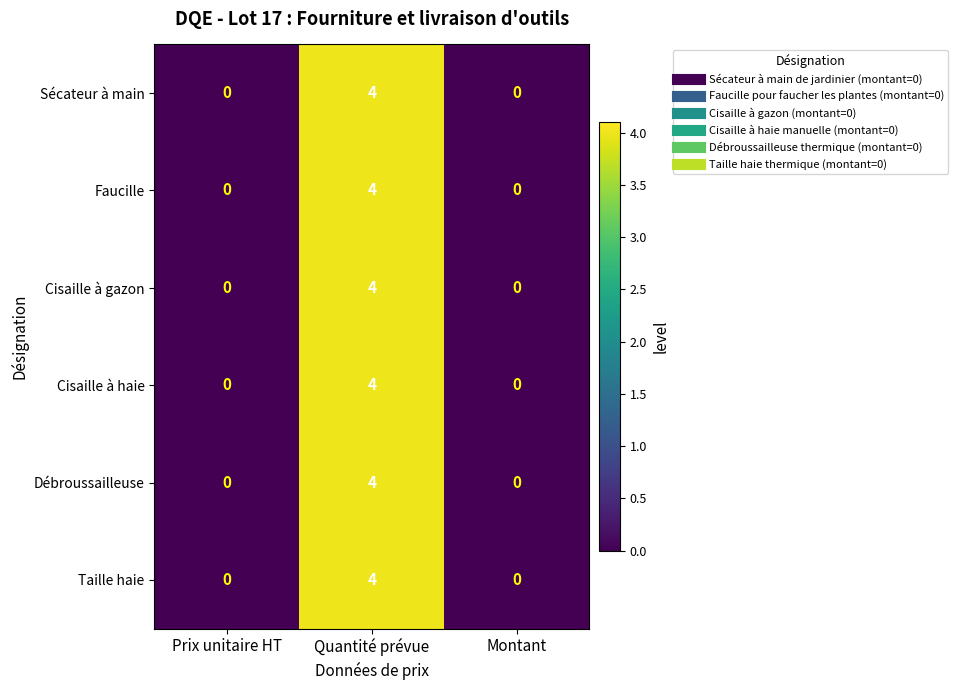

Is it true that Faucille equals 0 at Prix unitaire HT?

True